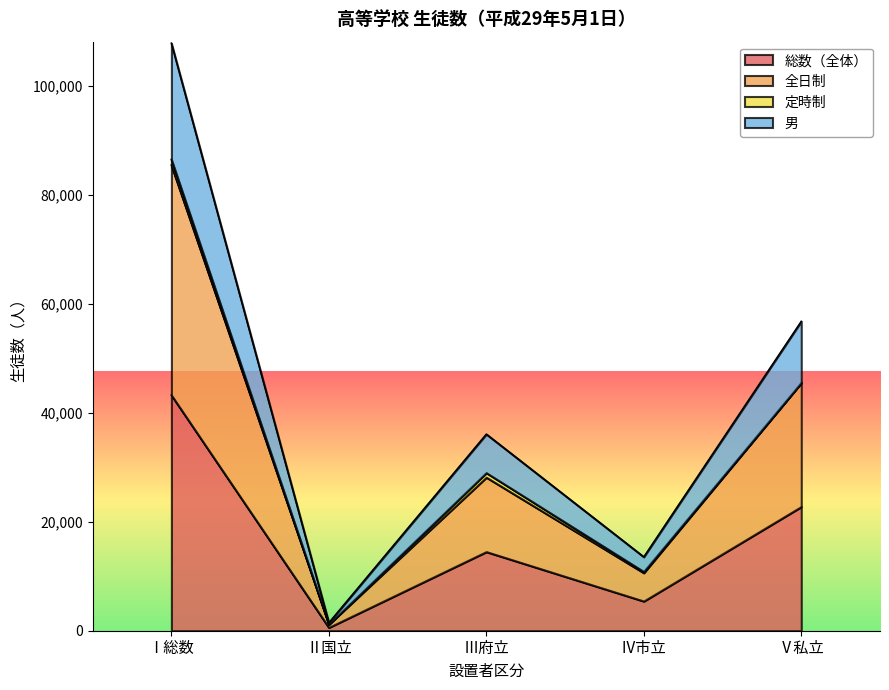

Does the chart have visible grid lines?

No